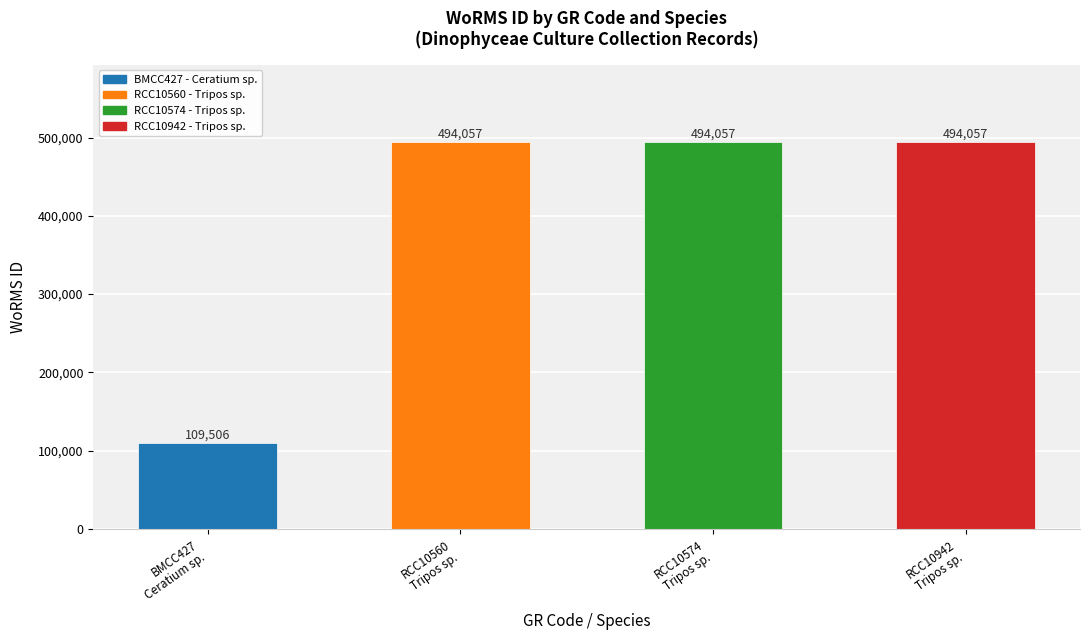

What is the ratio of the value at BMCC427
Ceratium sp. to the value at RCC10942
Tripos sp.?

0.2